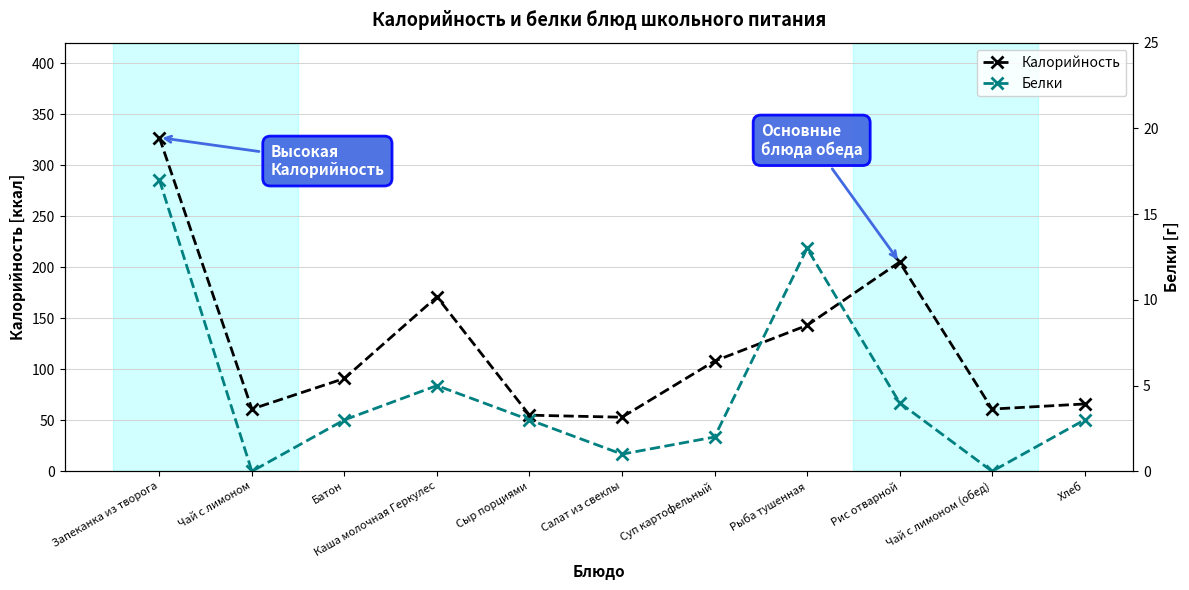

In Белки, how many points are lower than both neighbors (excluding endpoints)?

3